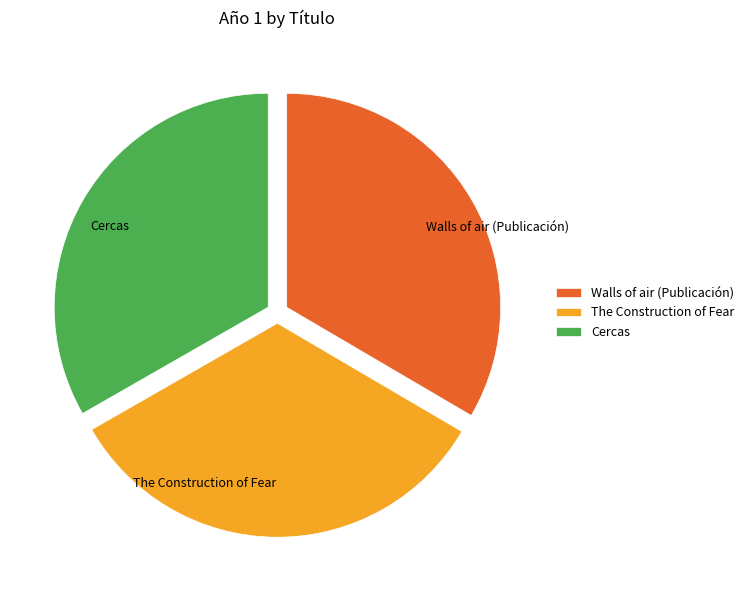

Approximately how many times larger is the value at The Construction of Fear compared to Walls of air (Publicación)?

1.0